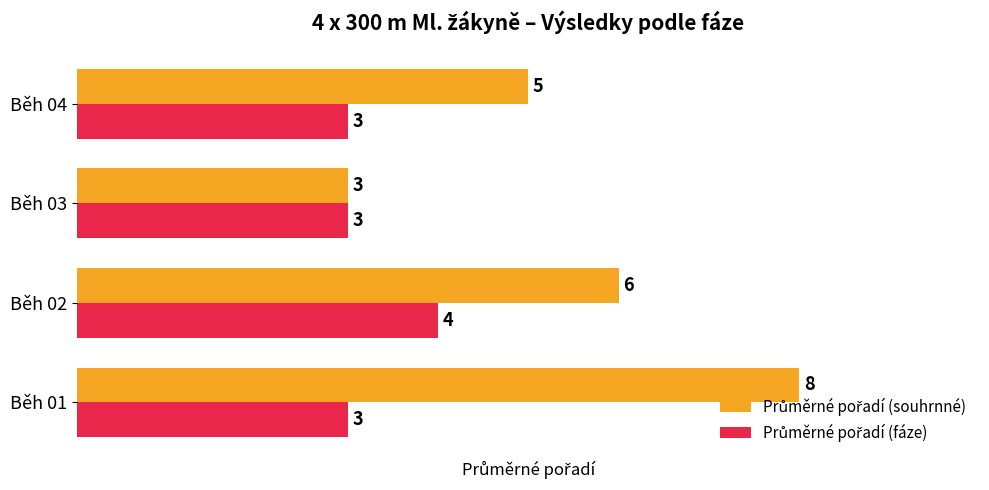

What is the difference between the highest and lowest values at Běh 01?

5